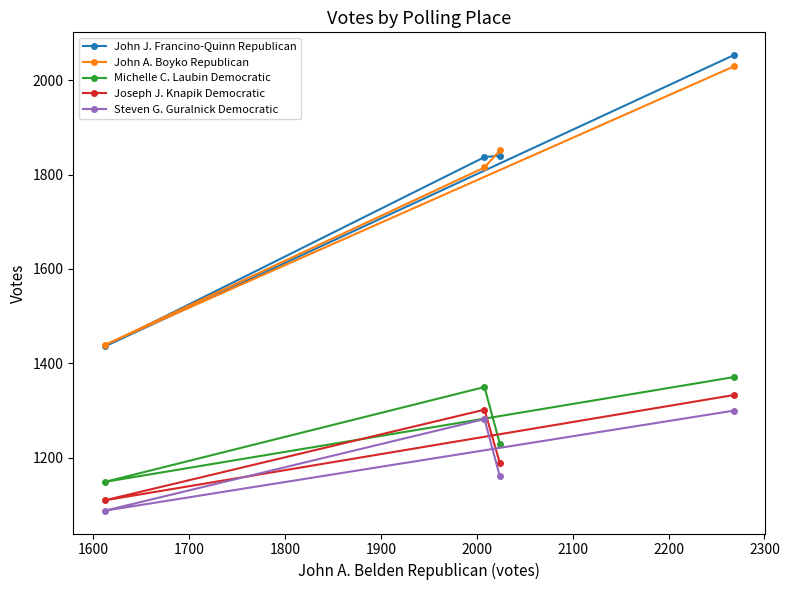

Which series has the largest range (max minus min)?

John J. Francino-Quinn Republican